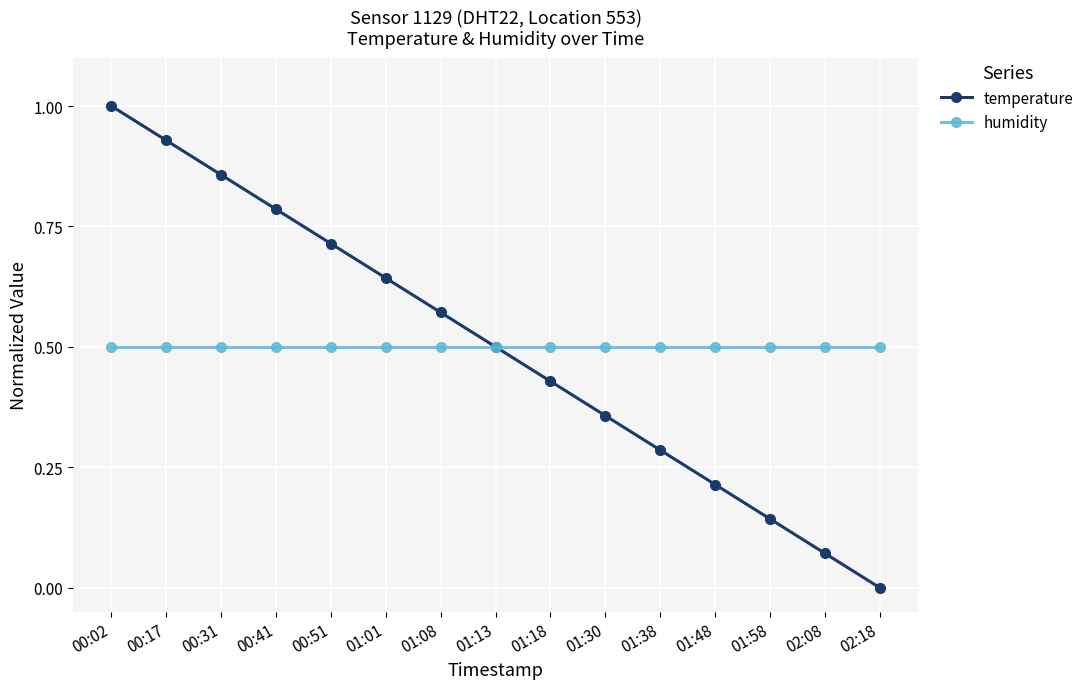

At which category does the chart reach its minimum across all series?

02:18